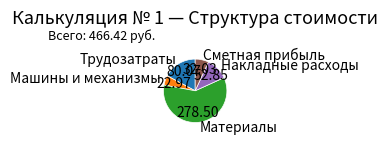

Between Сметная прибыль and Накладные расходы, which is larger?

Накладные расходы